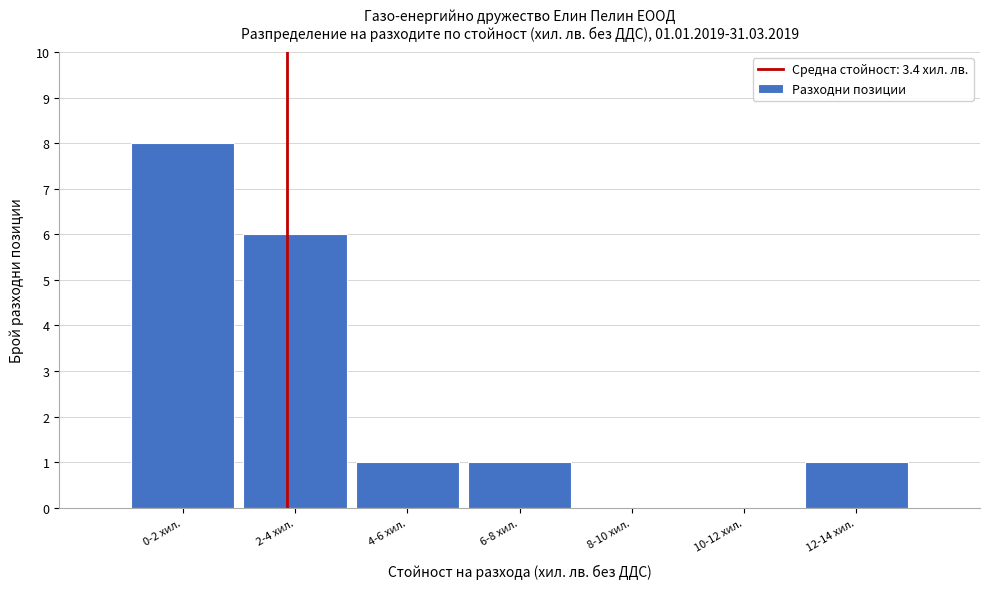

Reading left to right, list all the values displayed in this chart.

0-2 хил.=8	2-4 хил.=6	4-6 хил.=1	6-8 хил.=1	8-10 хил.=0	10-12 хил.=0	12-14 хил.=1